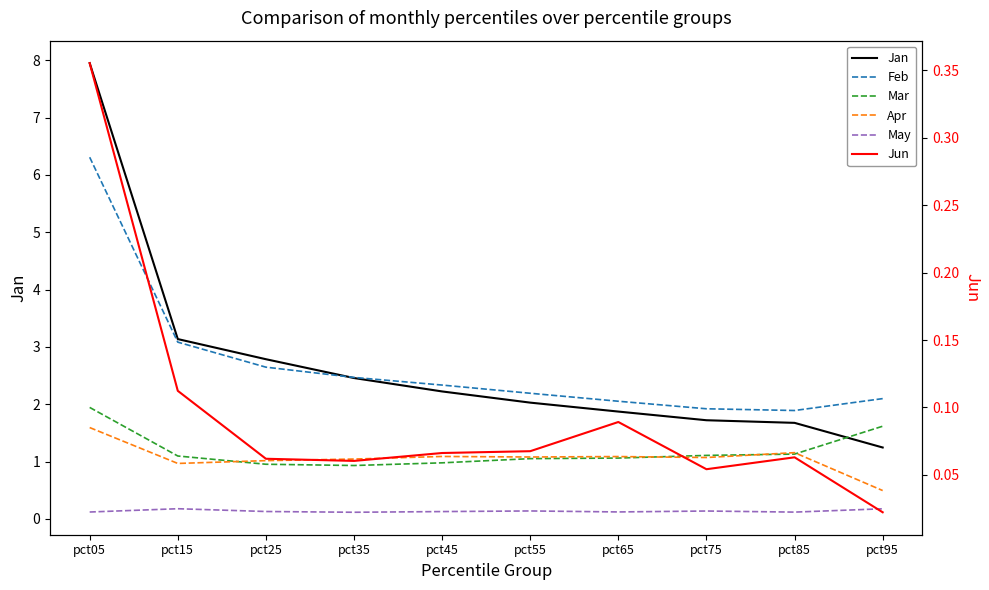

At which category does Jun reach its first local peak?

pct65